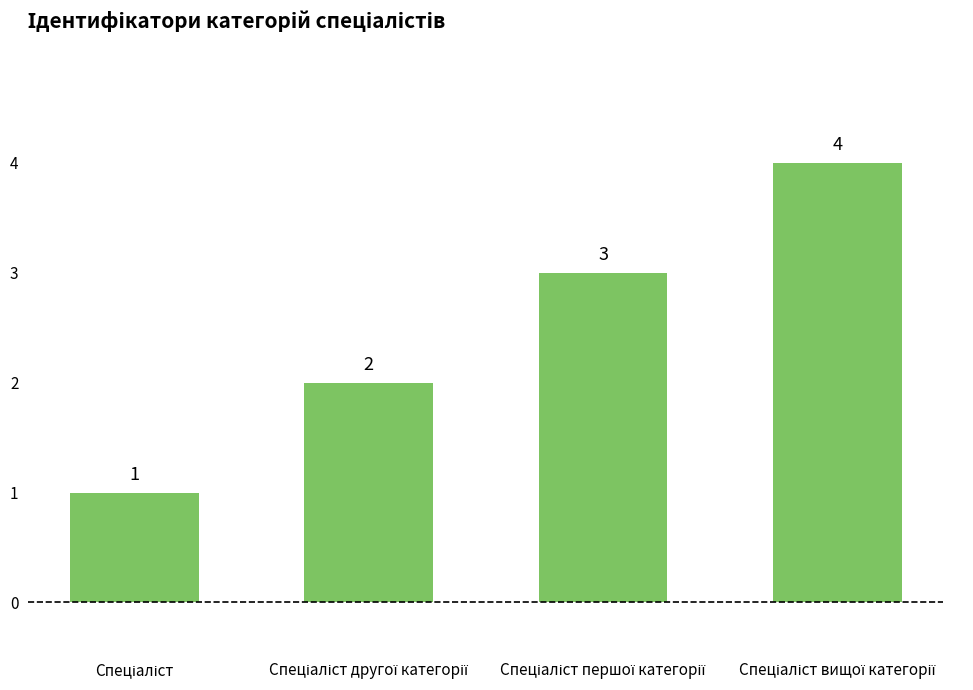

What is the smallest value displayed?

1